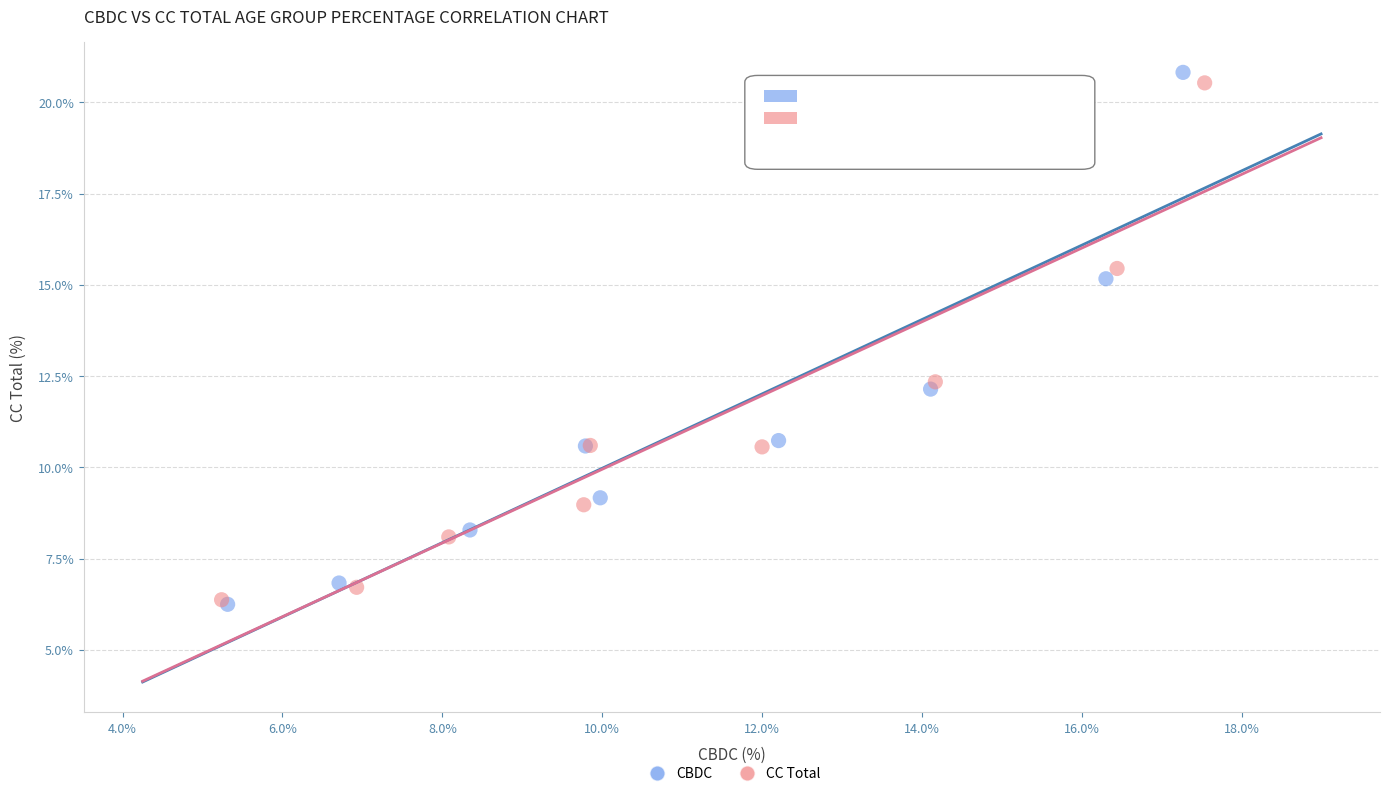

Which series has the largest Y range (max minus min)?

CBDC